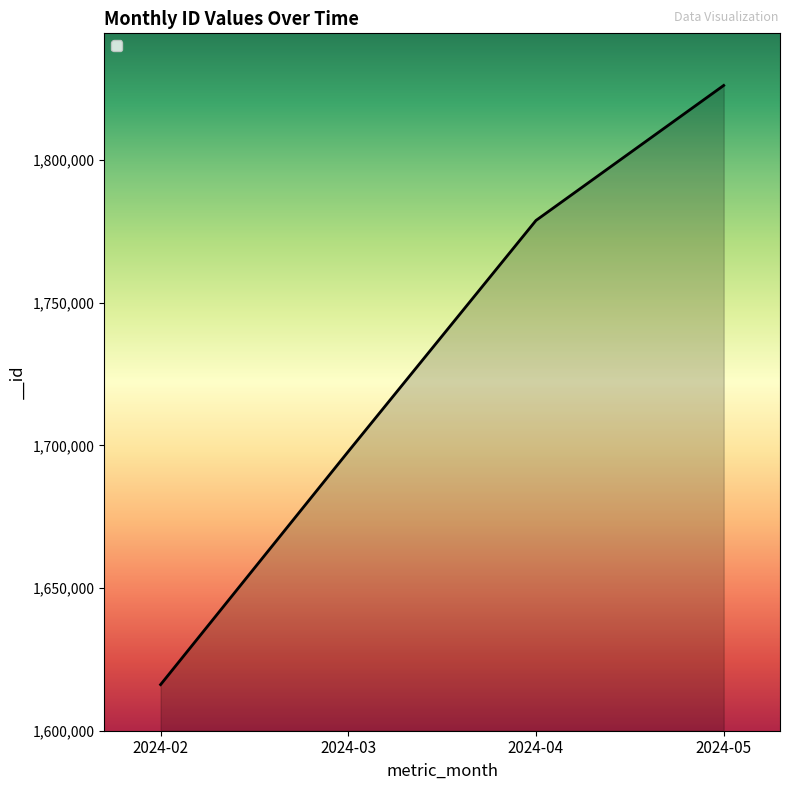

What is the difference between the maximum and minimum values?

210010